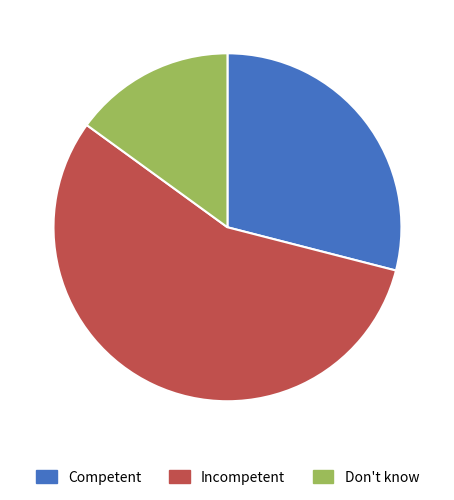

Between Incompetent and Don't know, which is larger?

Incompetent